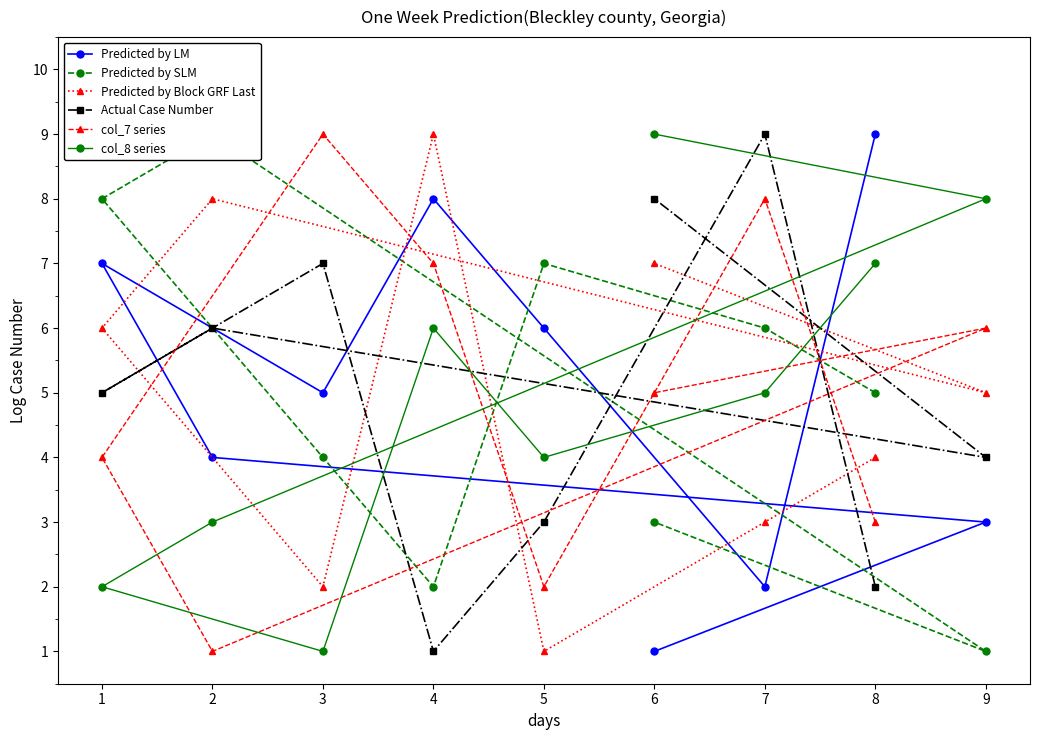

Count the number of data series in this chart.

6